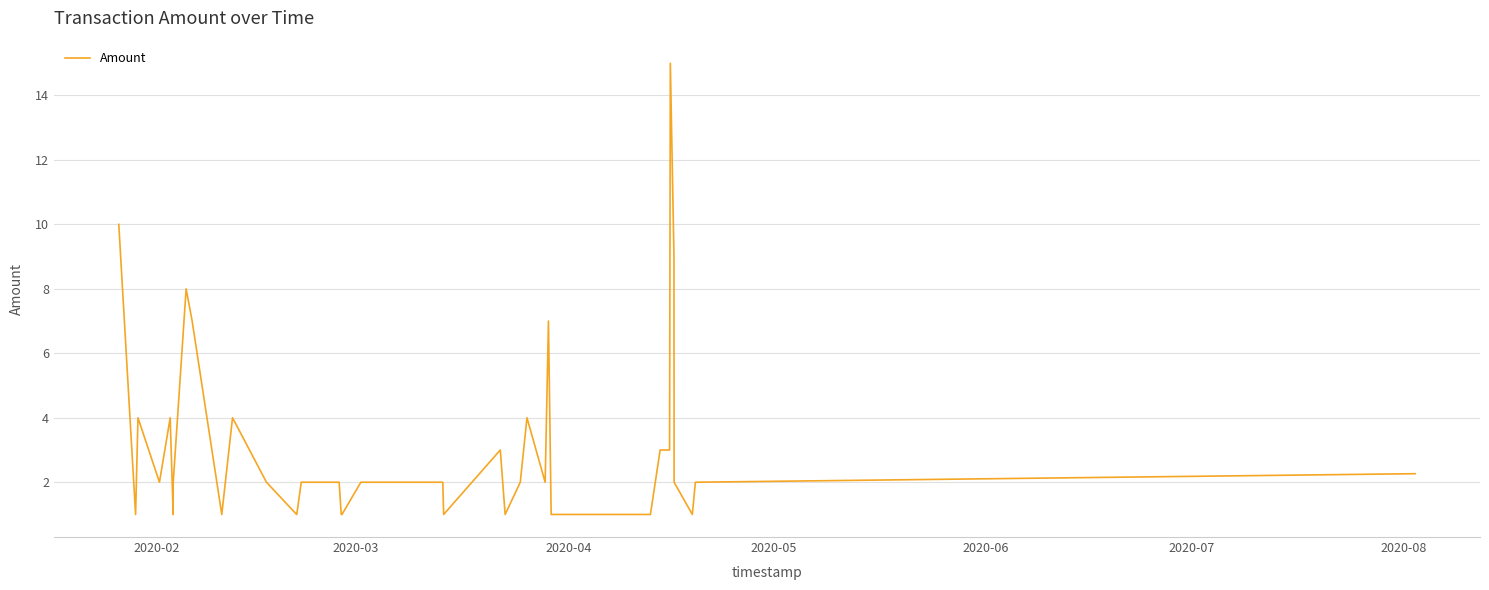

What is the difference between the maximum and minimum values?

14.0